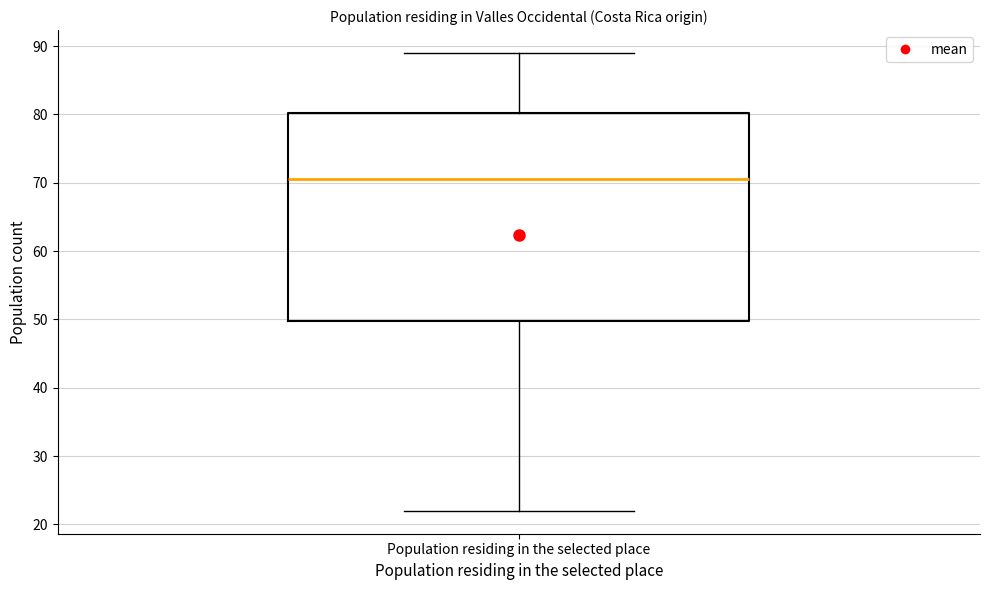

Transcribe this box plot: give where the median line is, the range the box spans, and where the two whiskers end, as read against the y-axis. The values are not printed on the chart, so give them approximately, as read against the axis.

median 71, box 50 to 80, whiskers 22 to 89